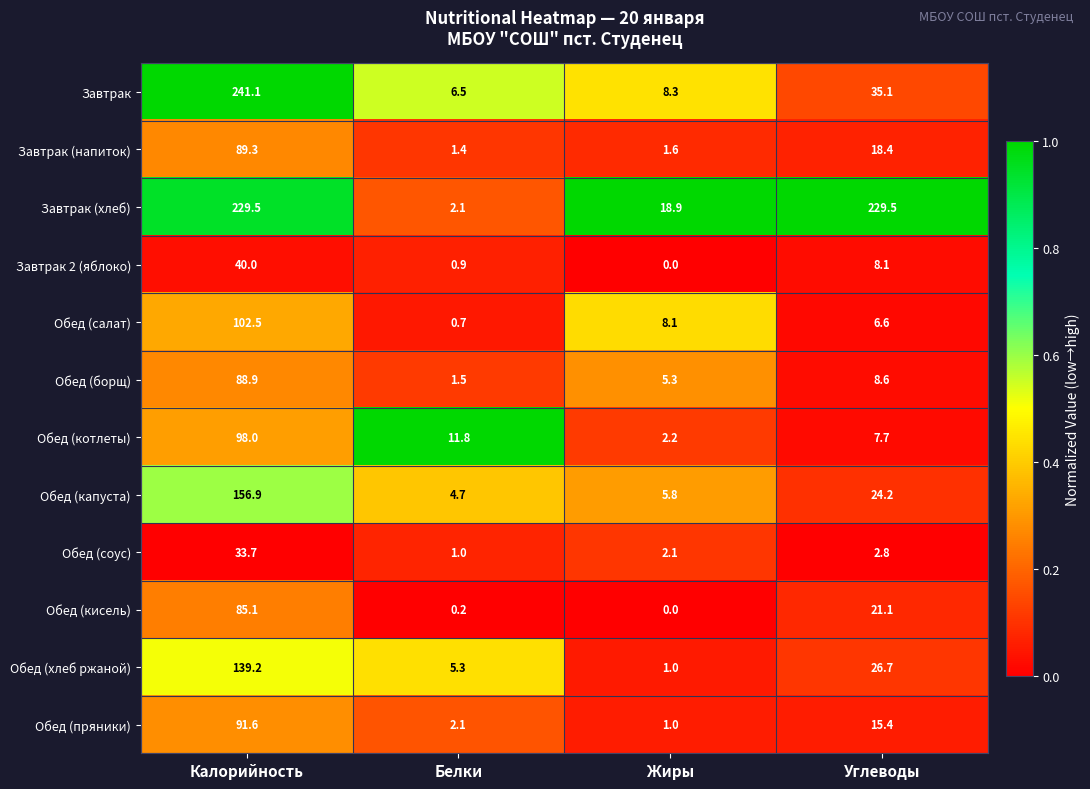

At which category is the sum across all series the highest?

Калорийность